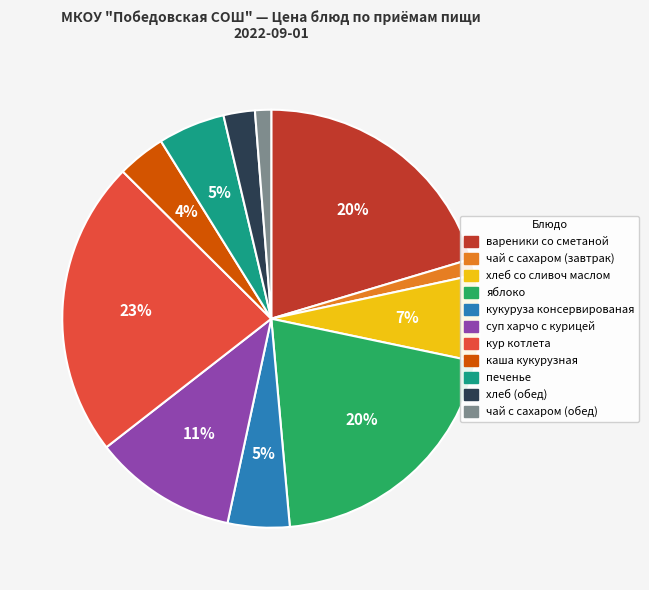

Is the sum of хлеб со сливоч маслом and чай с сахаром (завтрак) greater than half?

No